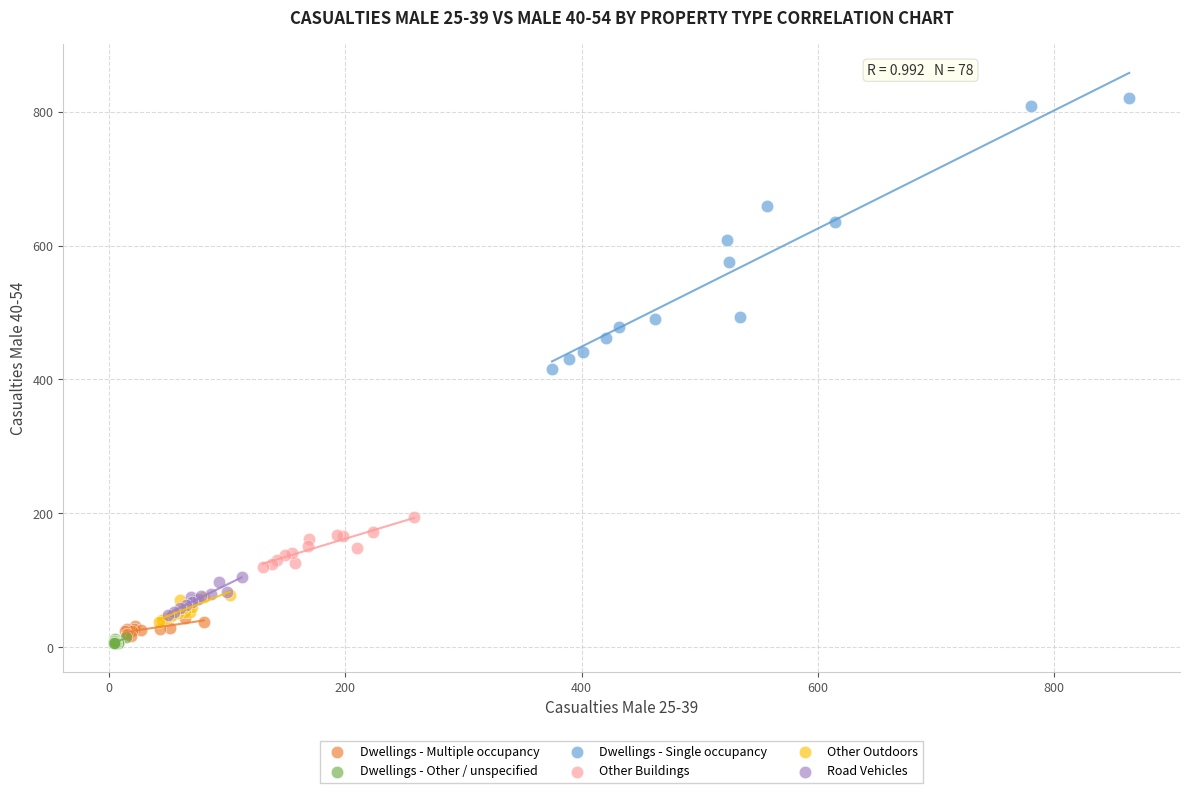

Which series has the widest spread of Y values?

Dwellings - Single occupancy